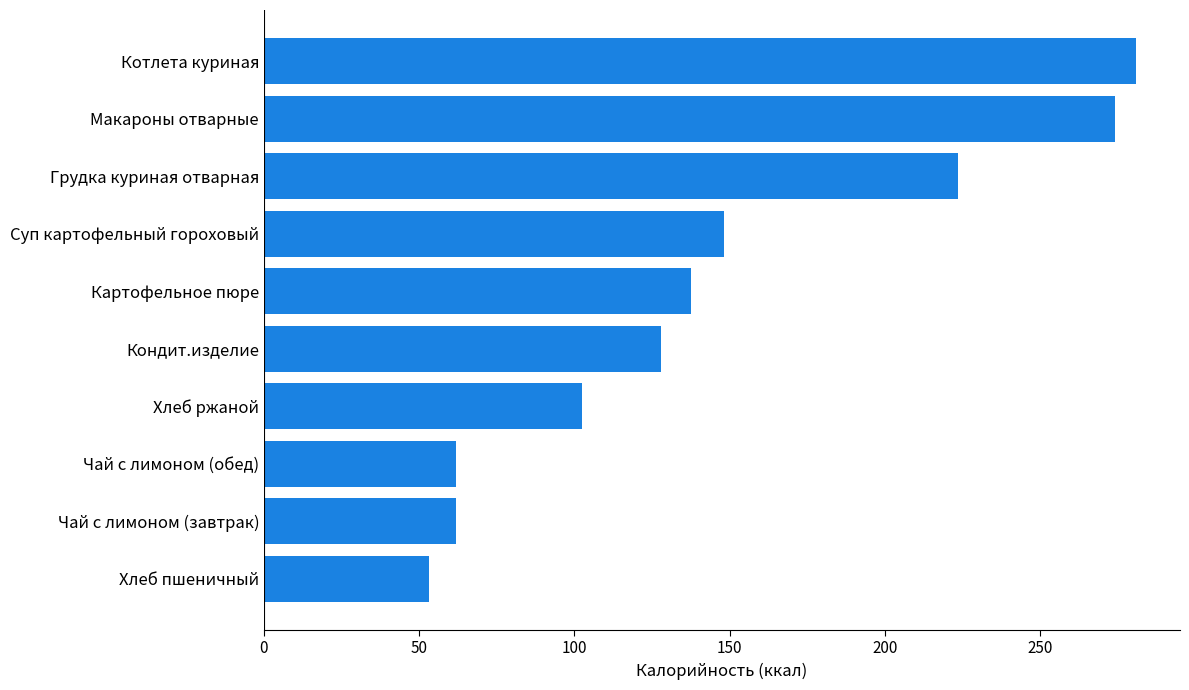

What is the average value?

147.2